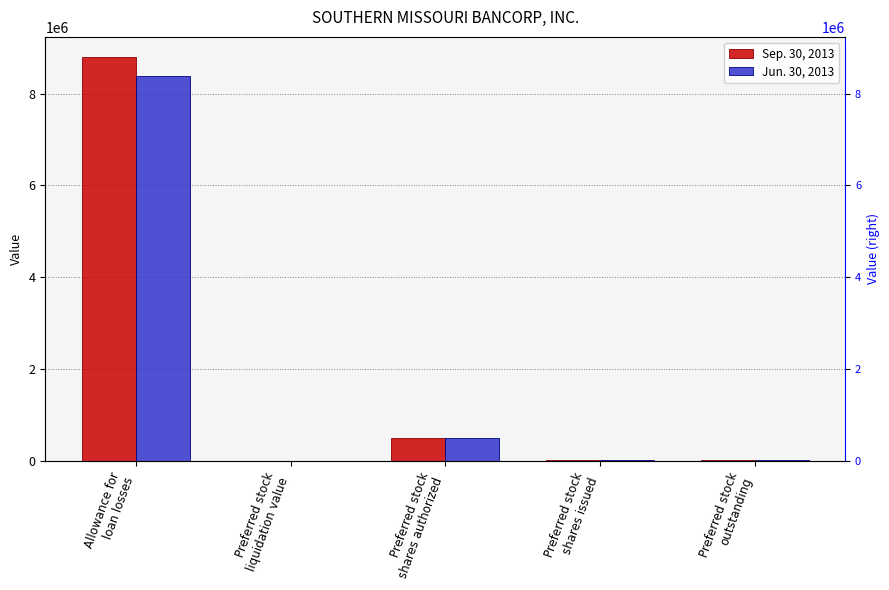

What is the label of the 3rd bar from the left?

Preferred stock
shares authorized